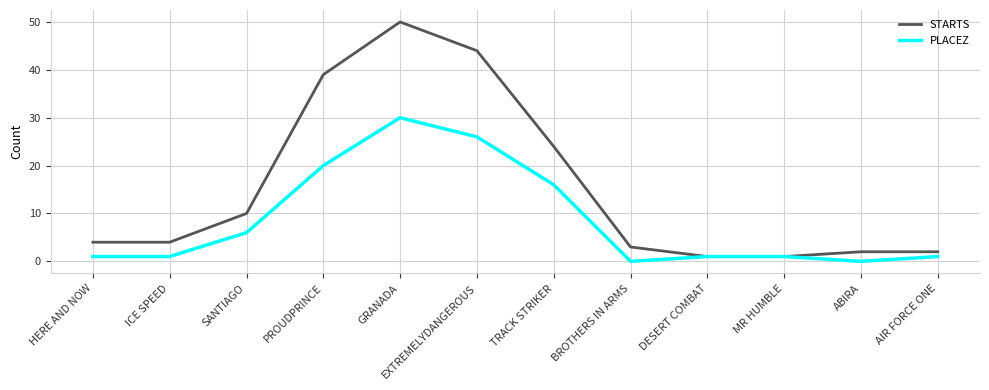

Between HERE AND NOW and AIR FORCE ONE, which series saw the biggest shift?

STARTS